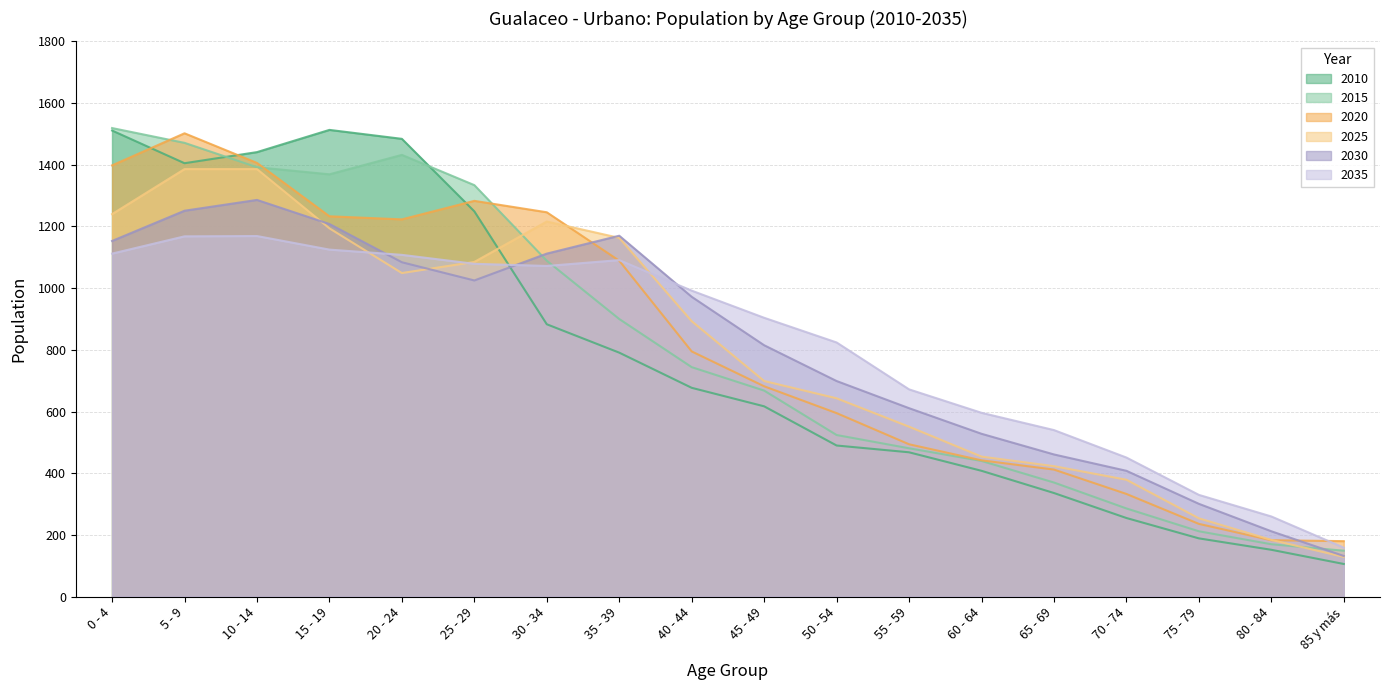

What are all the series names shown in the legend?

2010, 2015, 2020, 2025, 2030, 2035